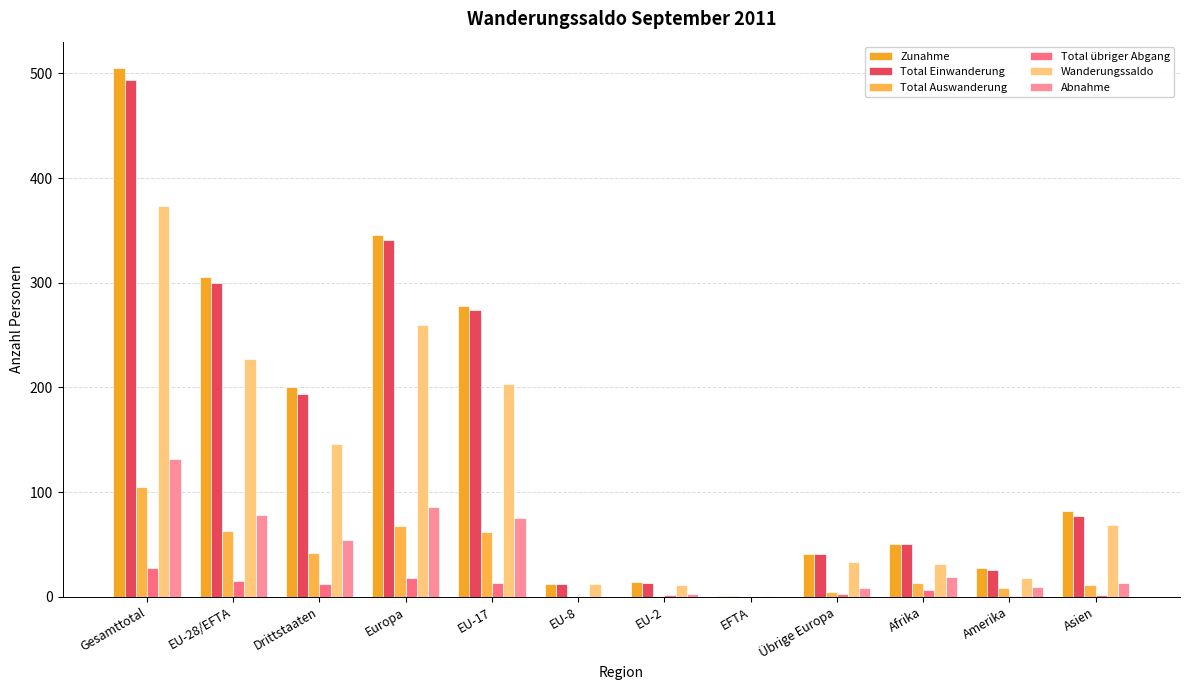

The value of Total Einwanderung at EFTA is 2. True or false?

False